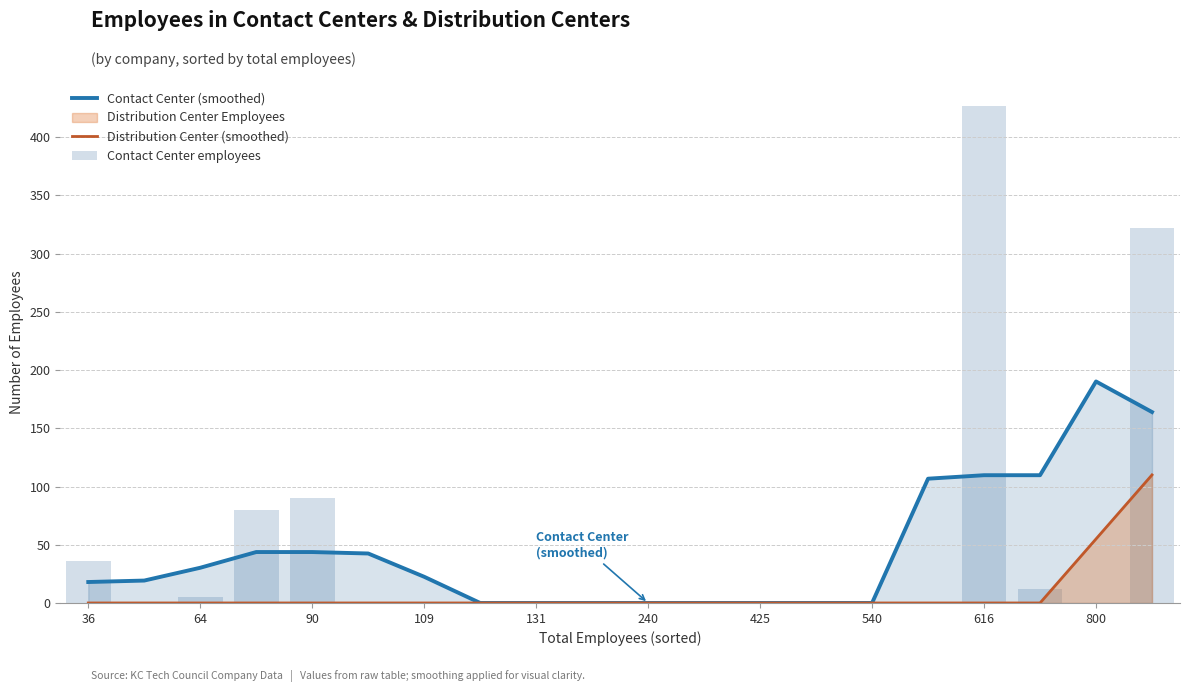

What is the difference between the maximum and second lowest values in the Contact Center employees series?

427.0